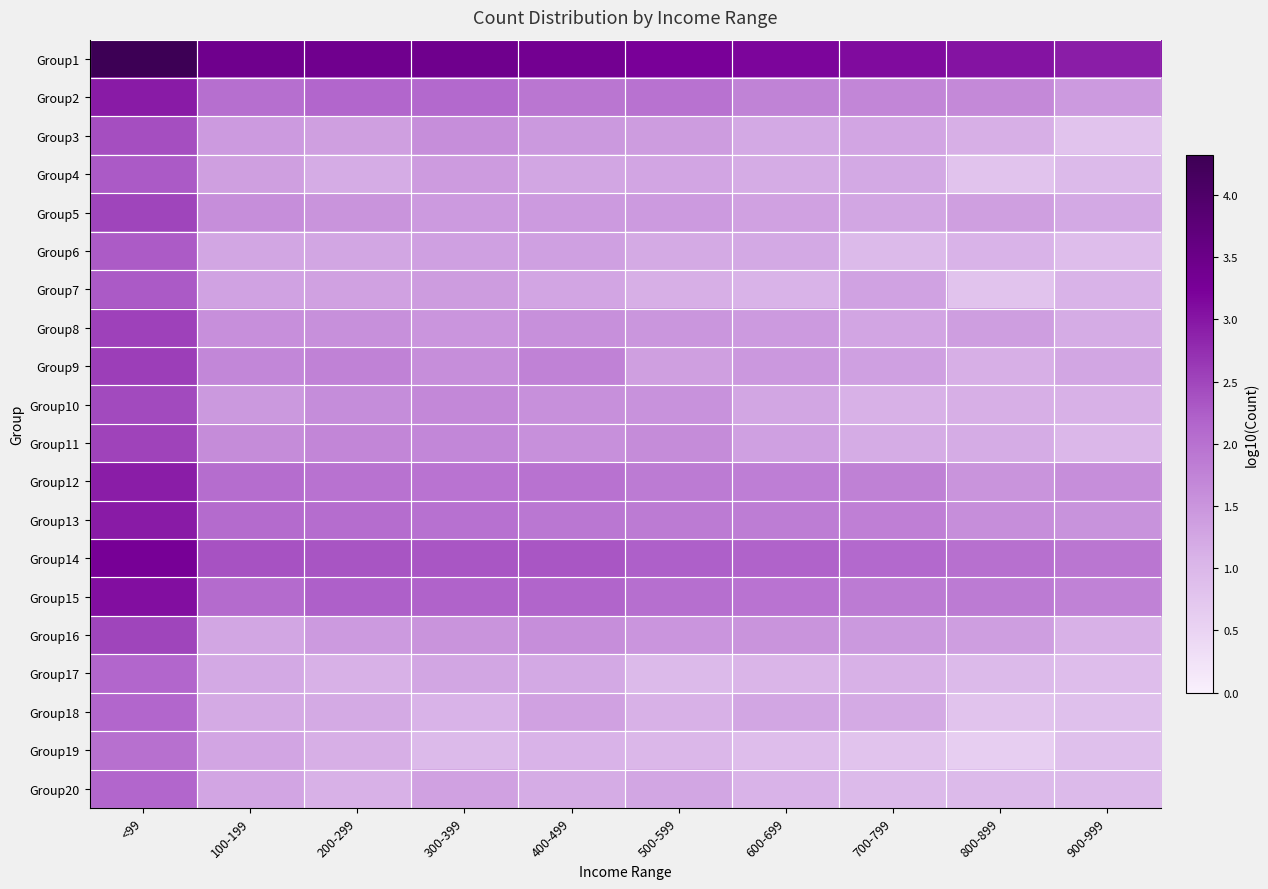

What is the smallest value displayed?

0.6